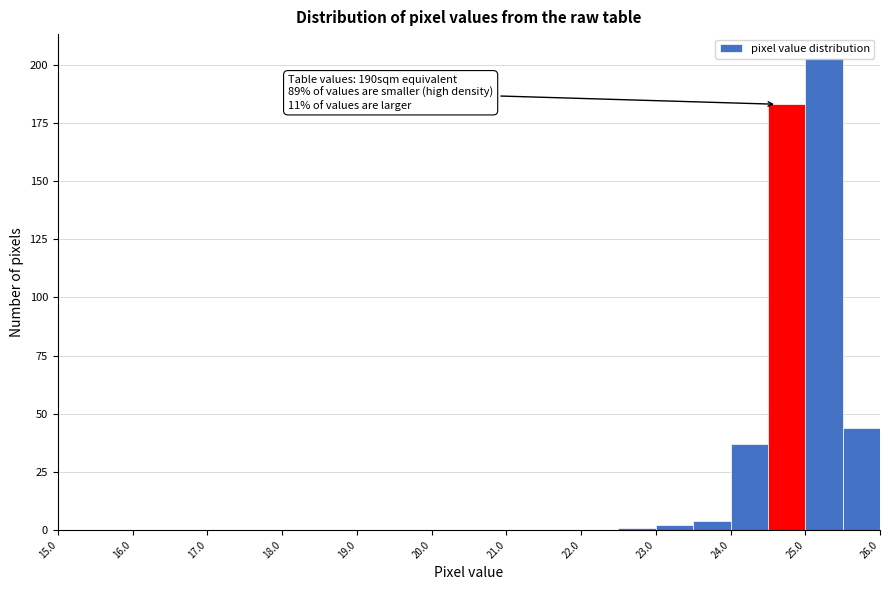

Which range on the x-axis has the tallest bar?

25.0 to 25.5